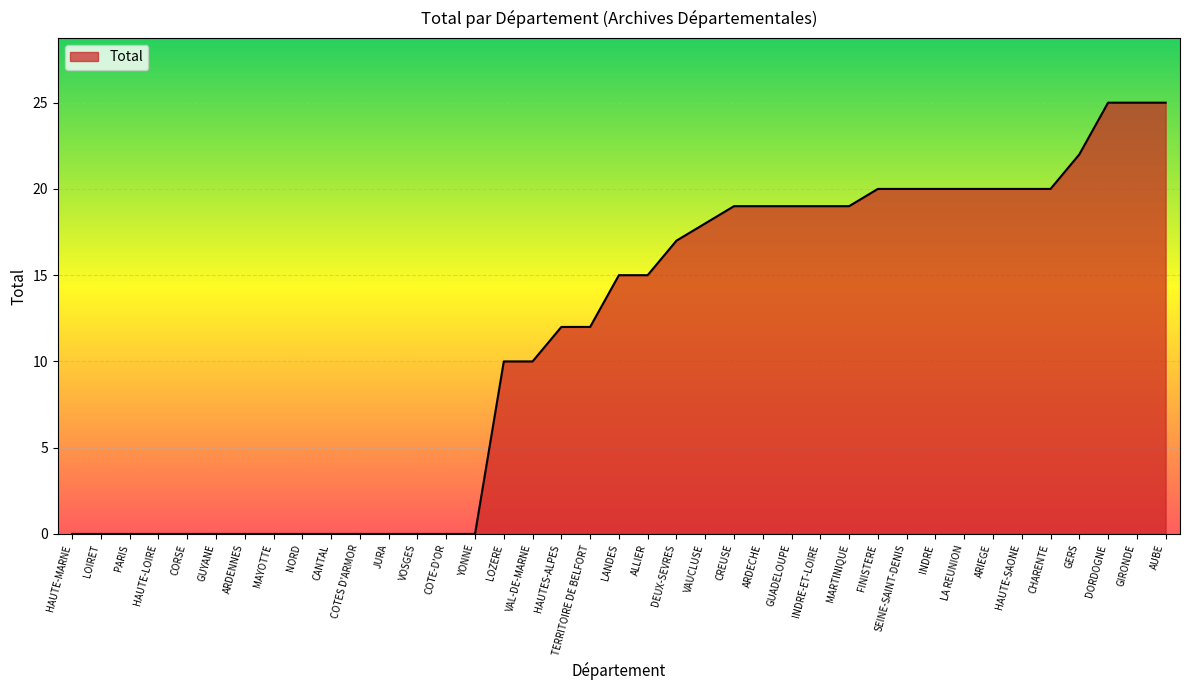

The value at GIRONDE is 25. True or false?

True